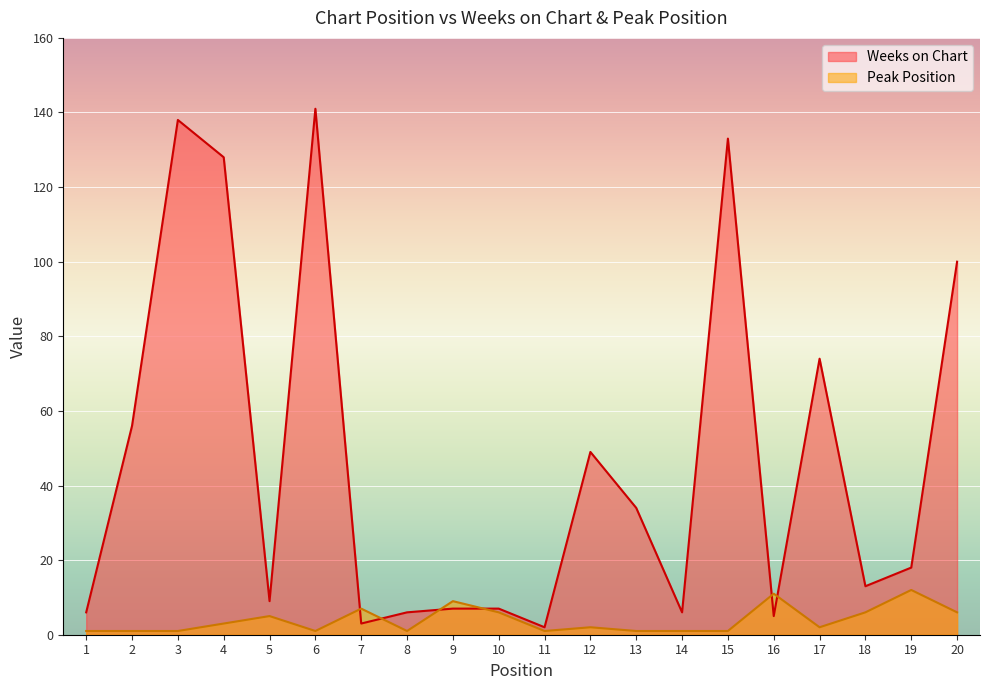

How many values in the Weeks on Chart series exceed 18?

9